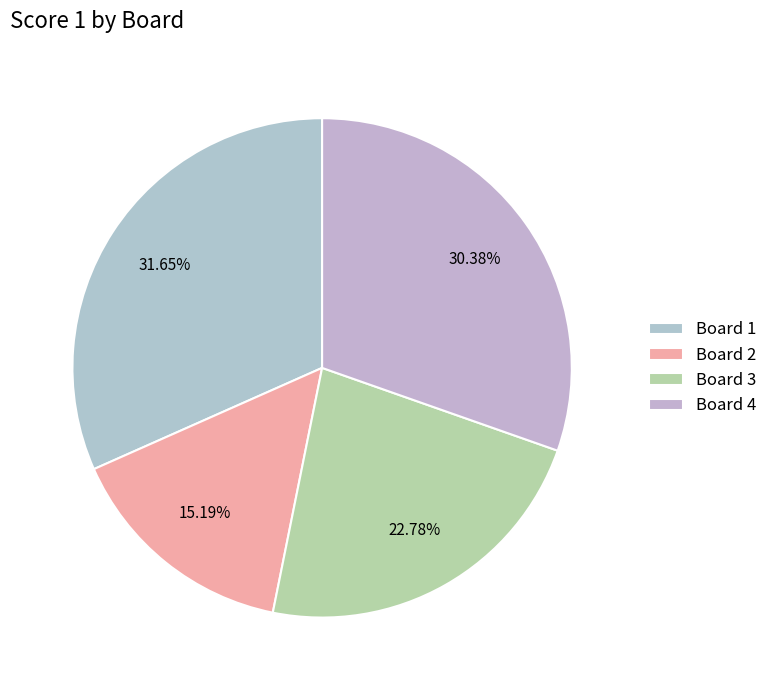

How many slices are in this pie chart?

4